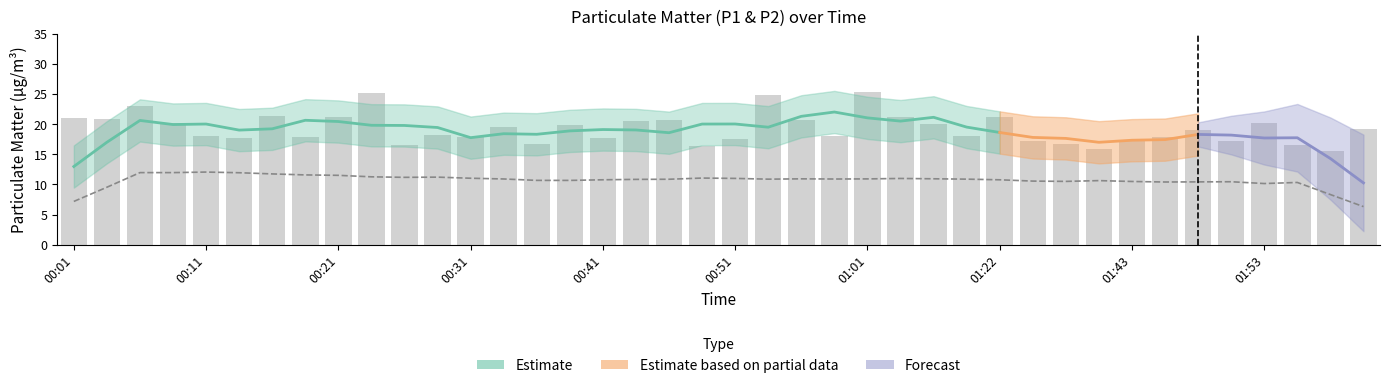

Which category has the highest value across all series?

01:01